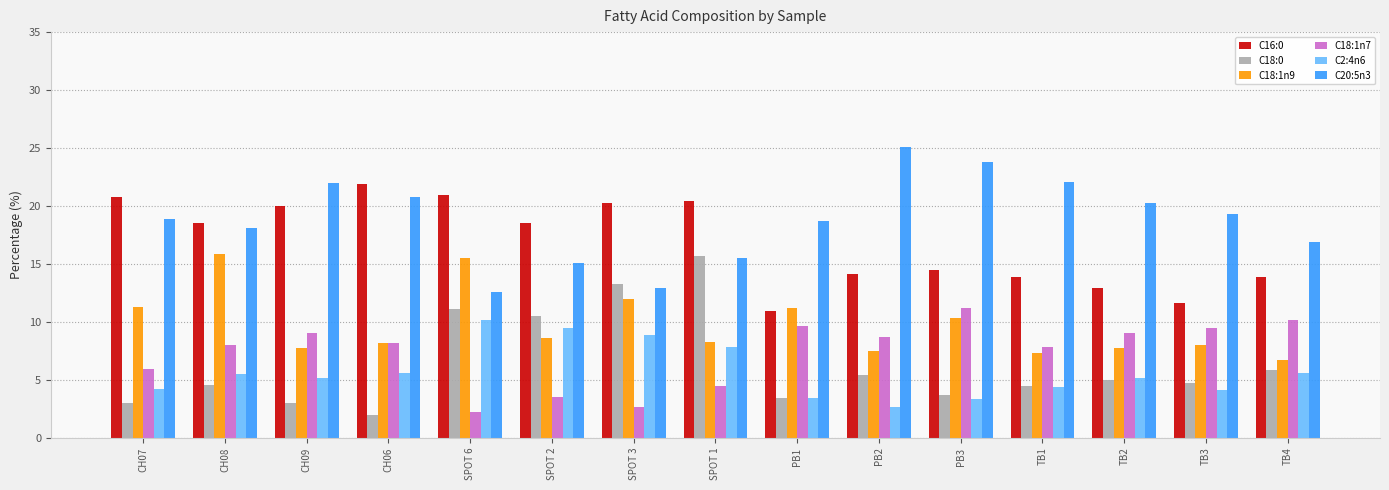

Is the value of C18:0 at TB4 greater than the value of C18:1n7 at CH09?

No